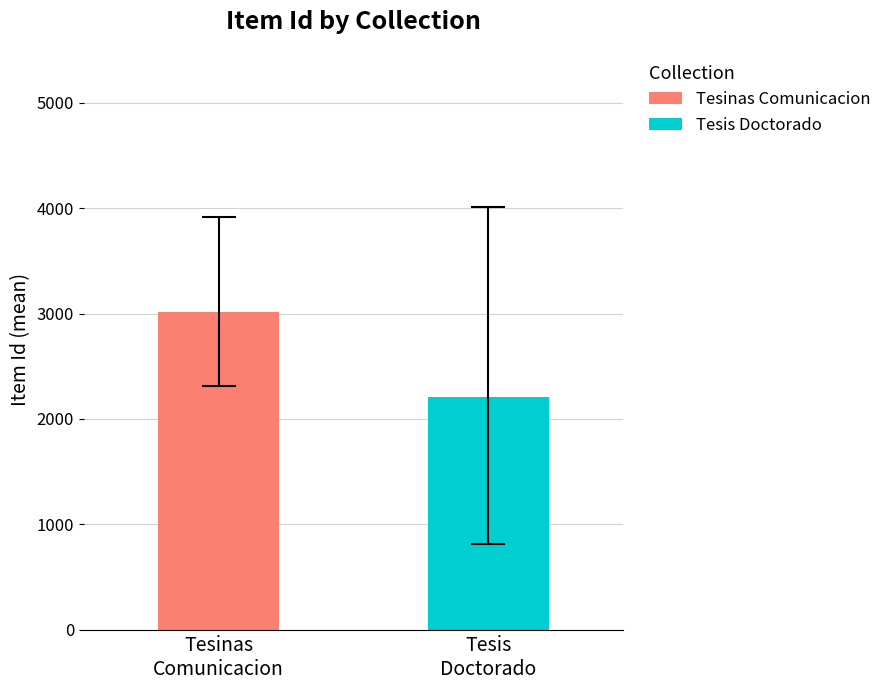

List the series in order of their overall mean, lowest first.

Tesis Doctorado, Tesinas Comunicacion